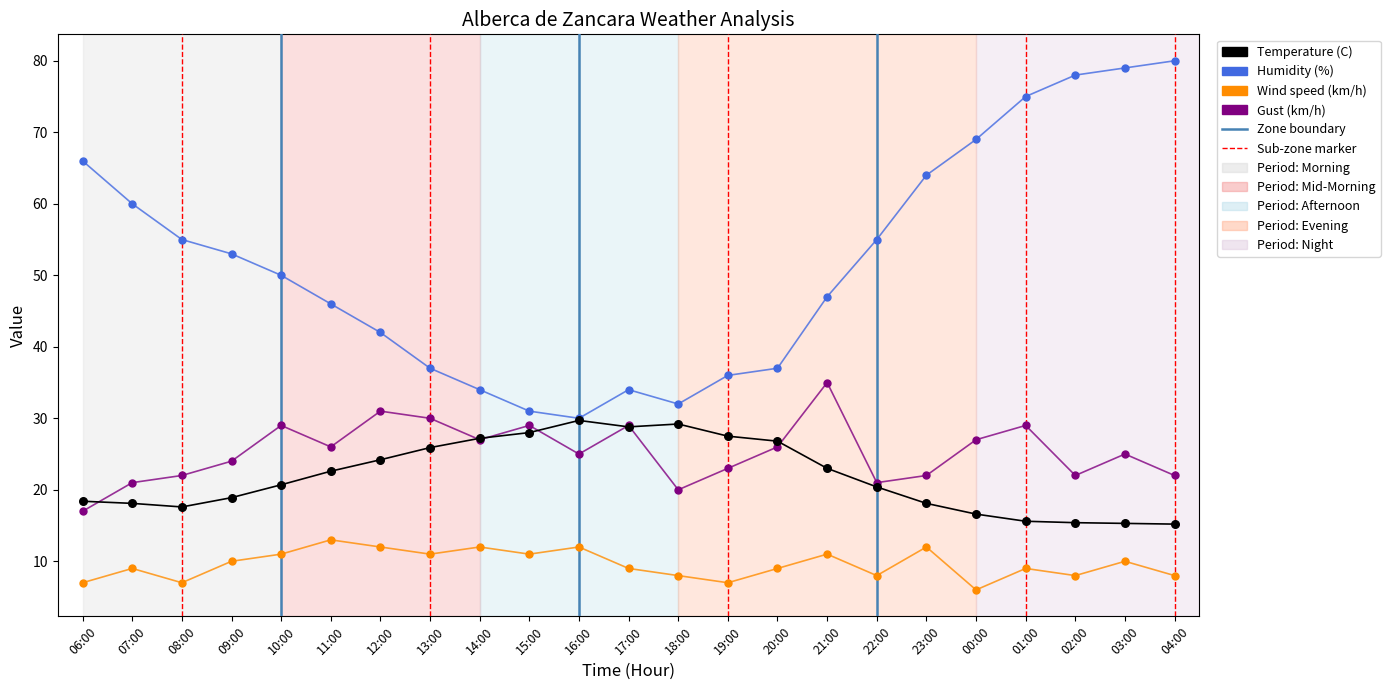

Which series has the widest spread of Y values?

Humidity (%)